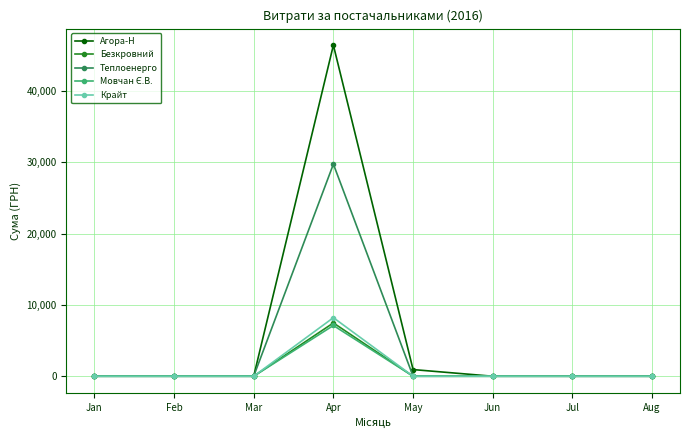

What is the value of the Теплоенерго point at the 4th from the left?

29769.0